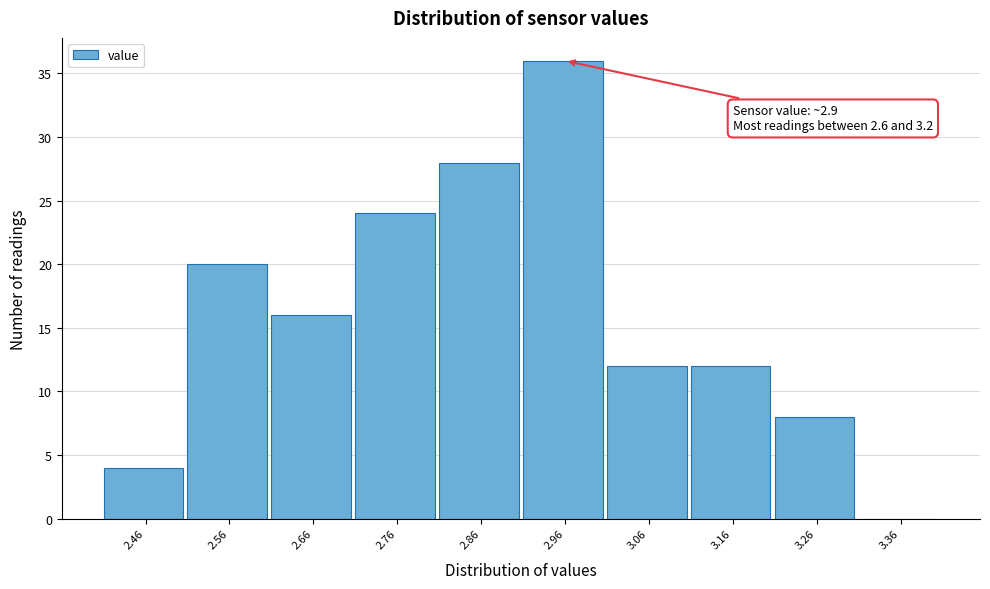

Reading right to left, extract all data points from this chart.

3.36=0	3.26=8	3.16=12	3.06=12	2.96=36	2.86=28	2.76=24	2.66=16	2.56=20	2.46=4